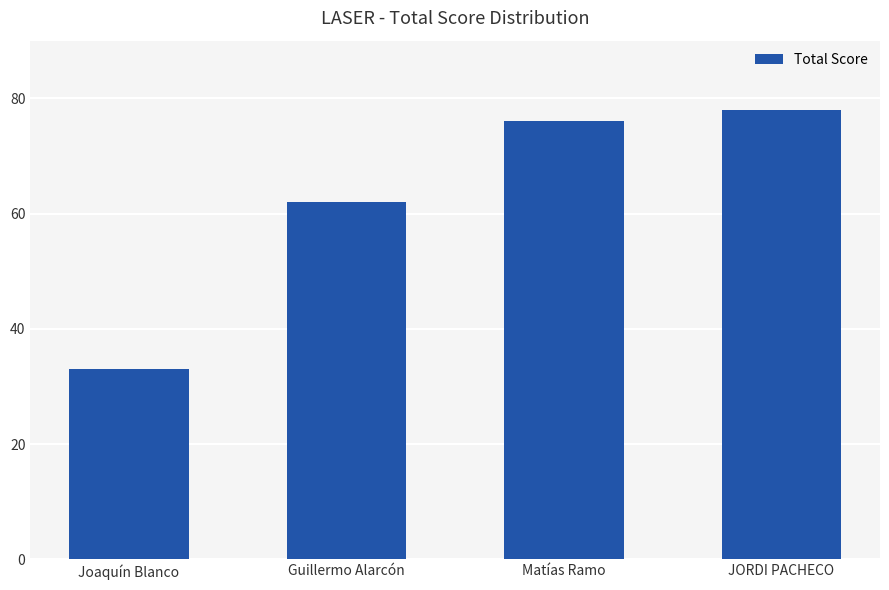

What is the average value?

62